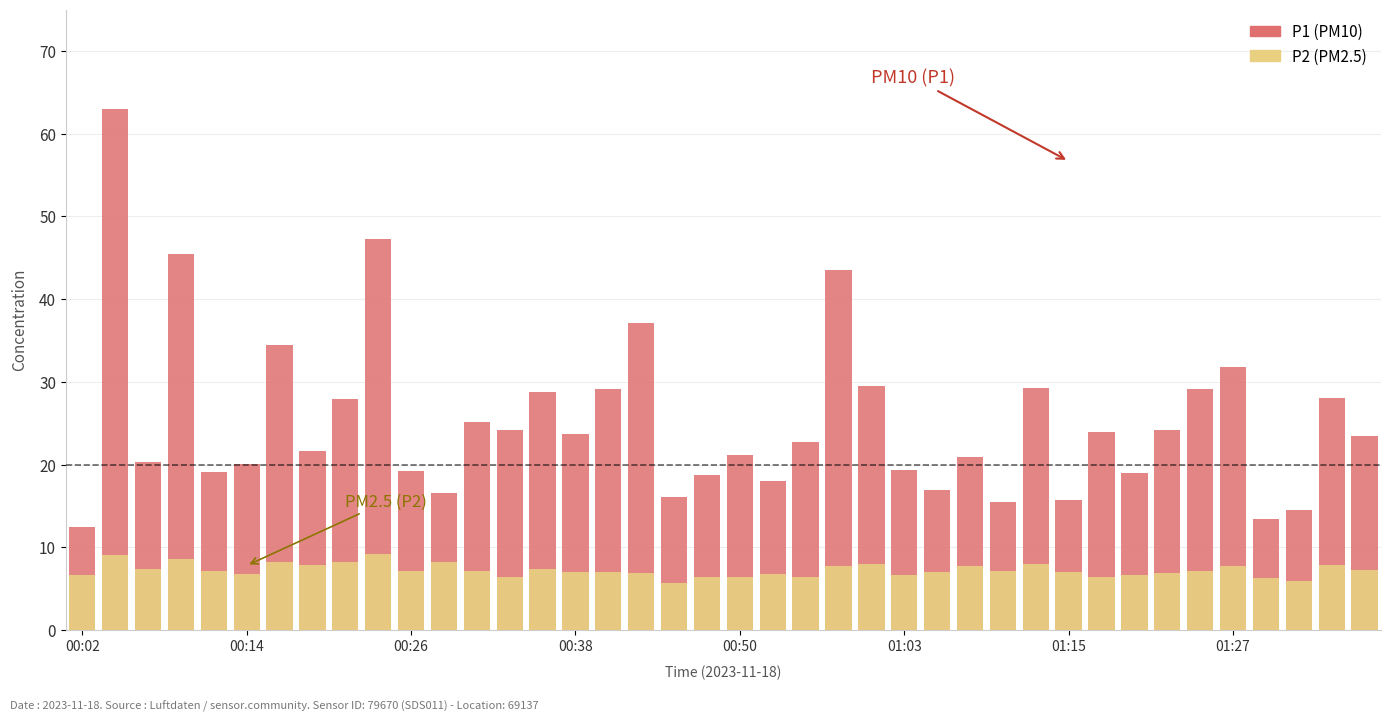

The P2 series shows 10.1 at 00:50. True or false?

False